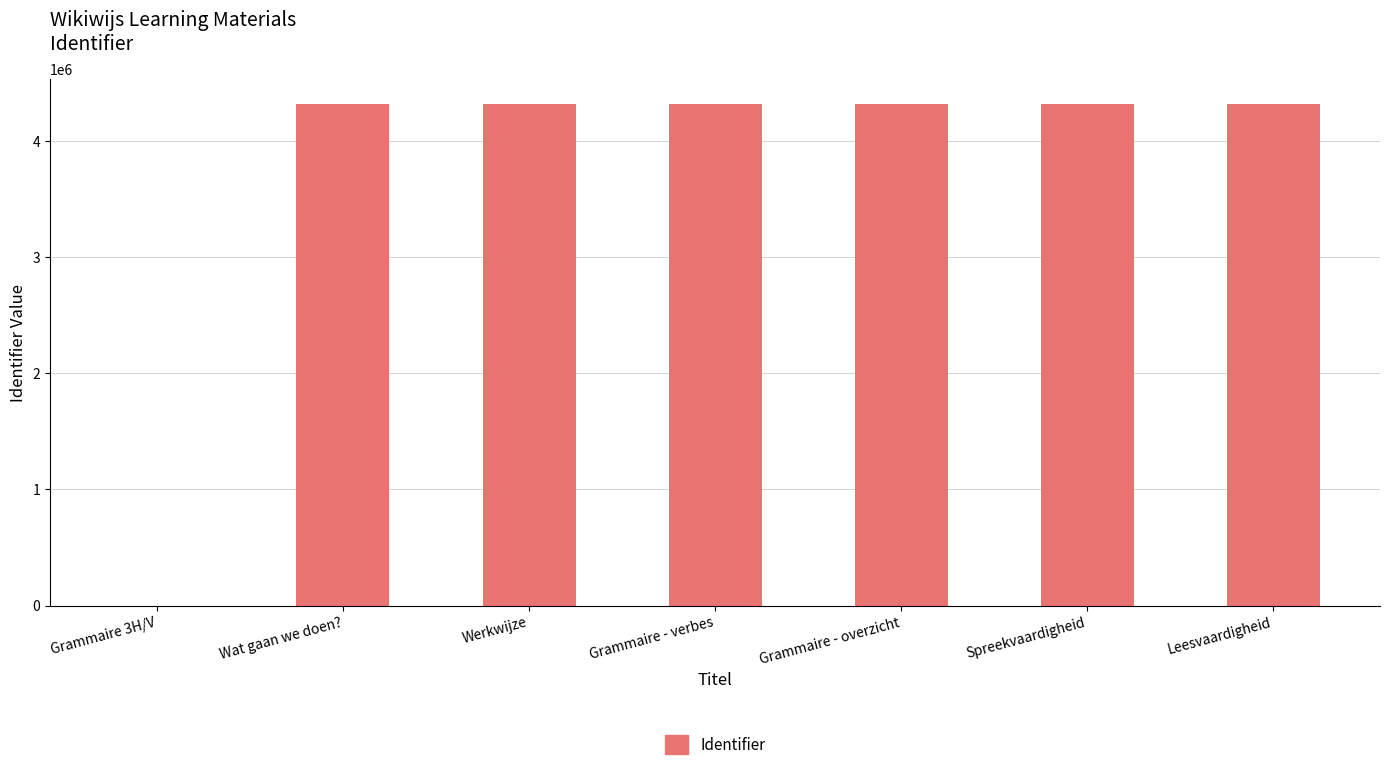

Read the value at Leesvaardigheid.

4314233